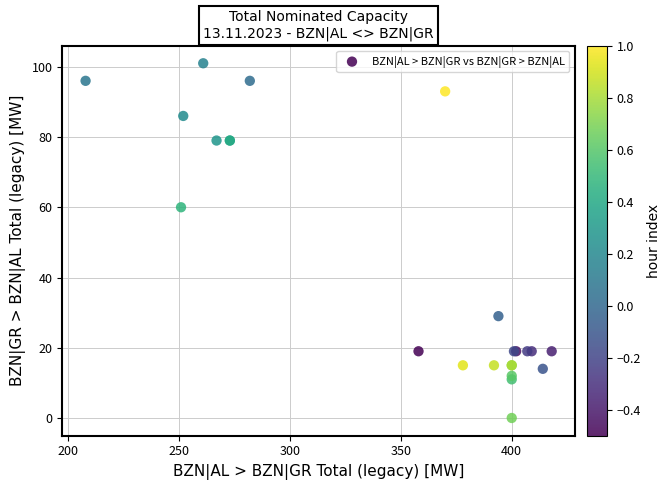

What Y value in the scatter plot is closest to 50?

60